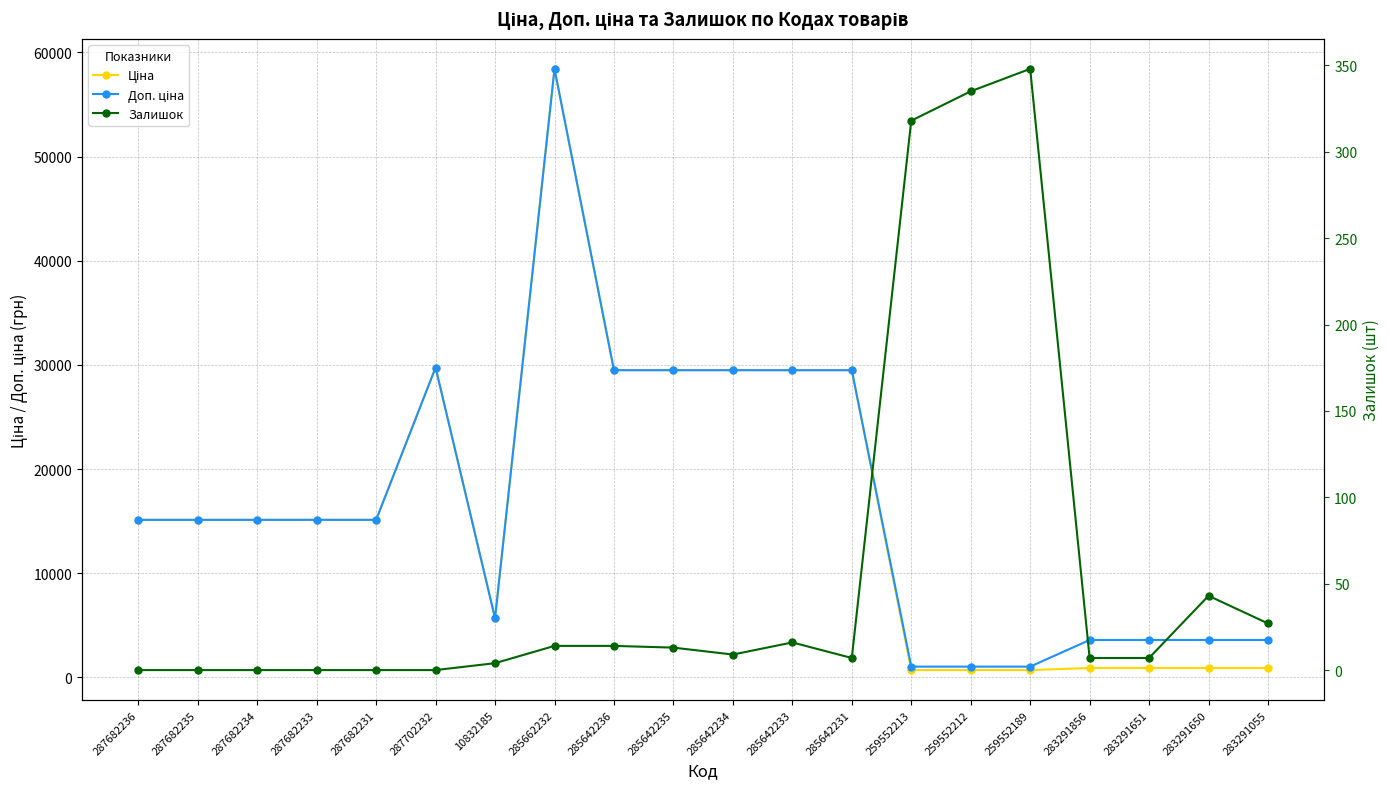

How many values in the Доп. ціна series are below 15120?

8